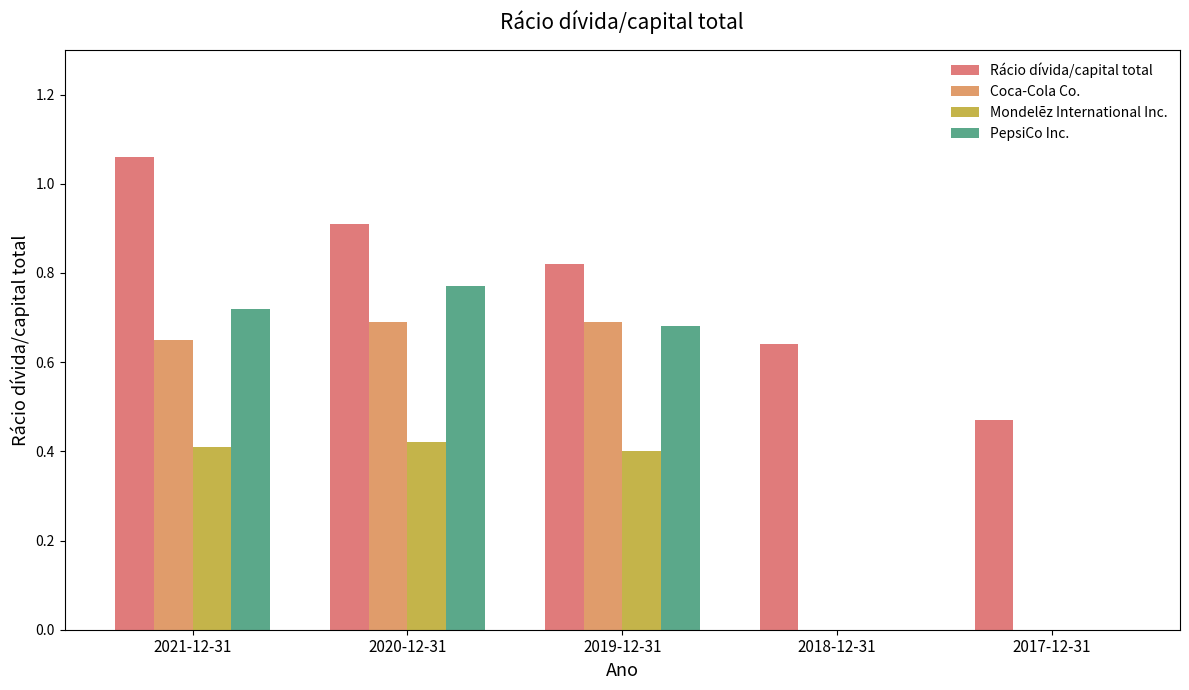

Which series changed the most between 2020-12-31 and 2017-12-31?

PepsiCo Inc.